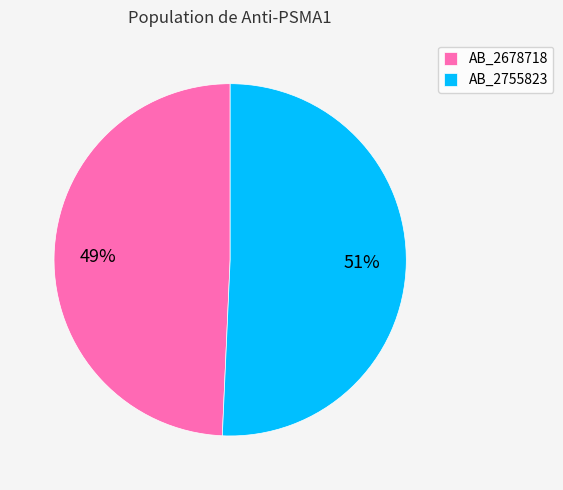

Is it true that AB_2678718 is 49% of the pie?

True